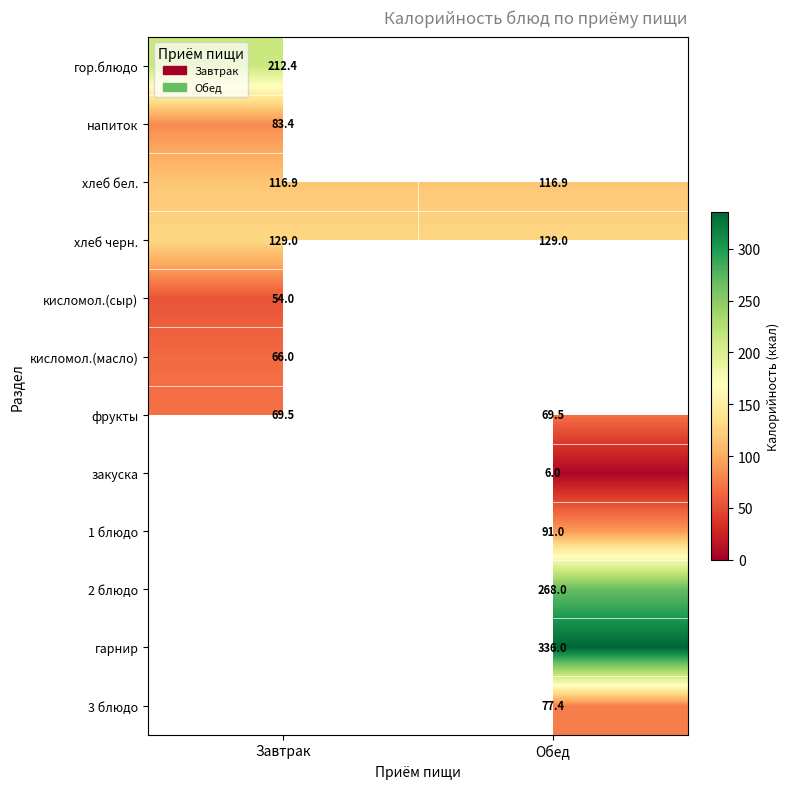

The value of фрукты at Завтрак is 34.9. True or false?

False